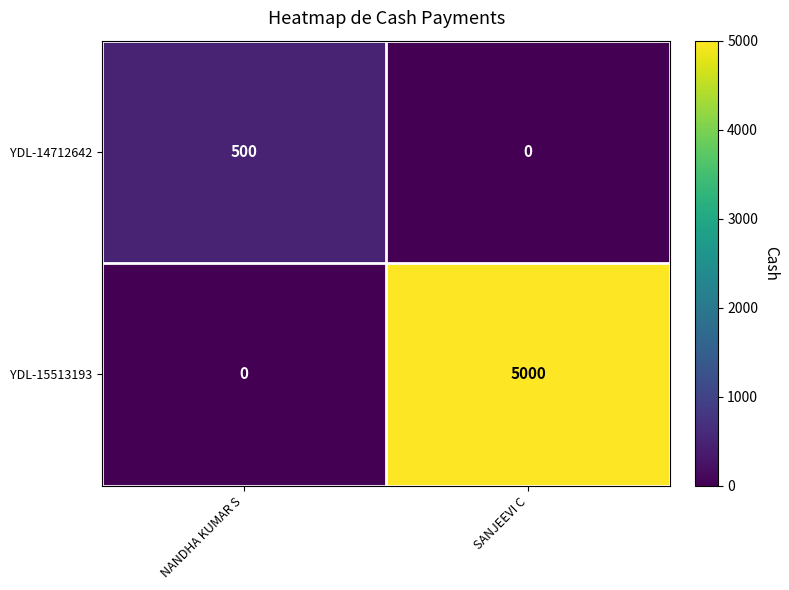

Rank the series by their average value, from highest to lowest.

YDL-15513193, YDL-14712642